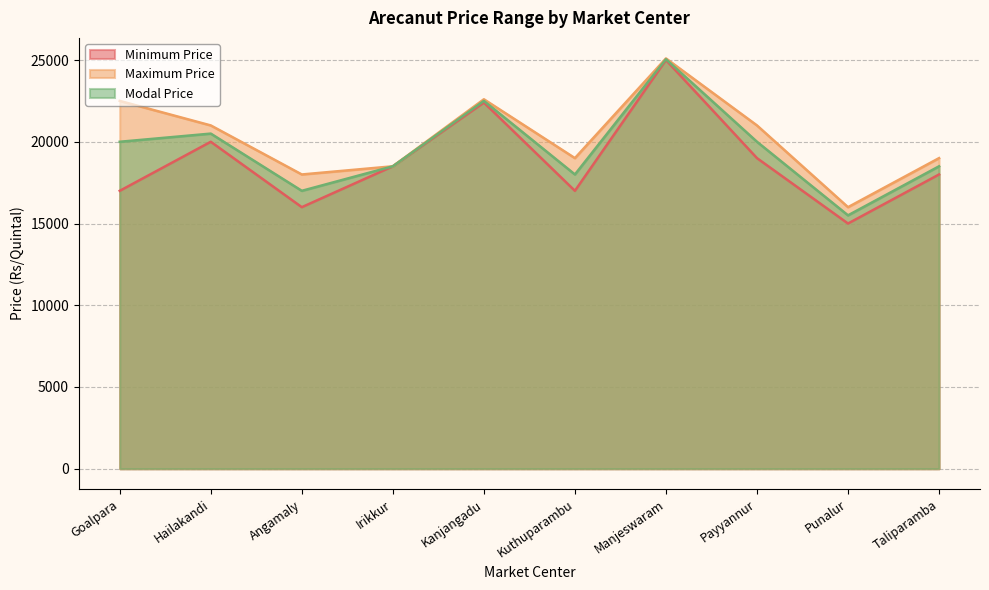

How many distinct data groups are displayed?

3